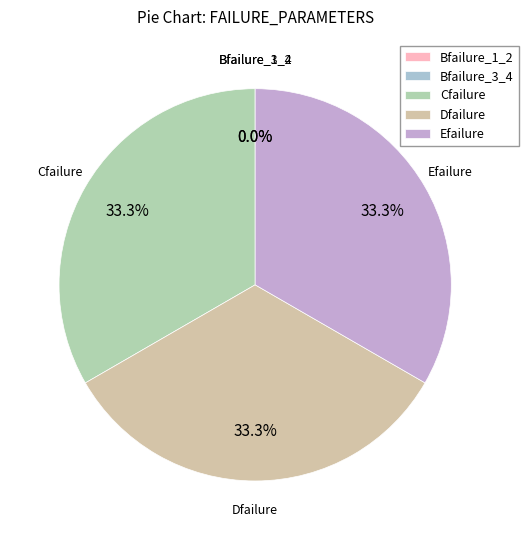

How much of the chart is everything except Cfailure?

66.7%